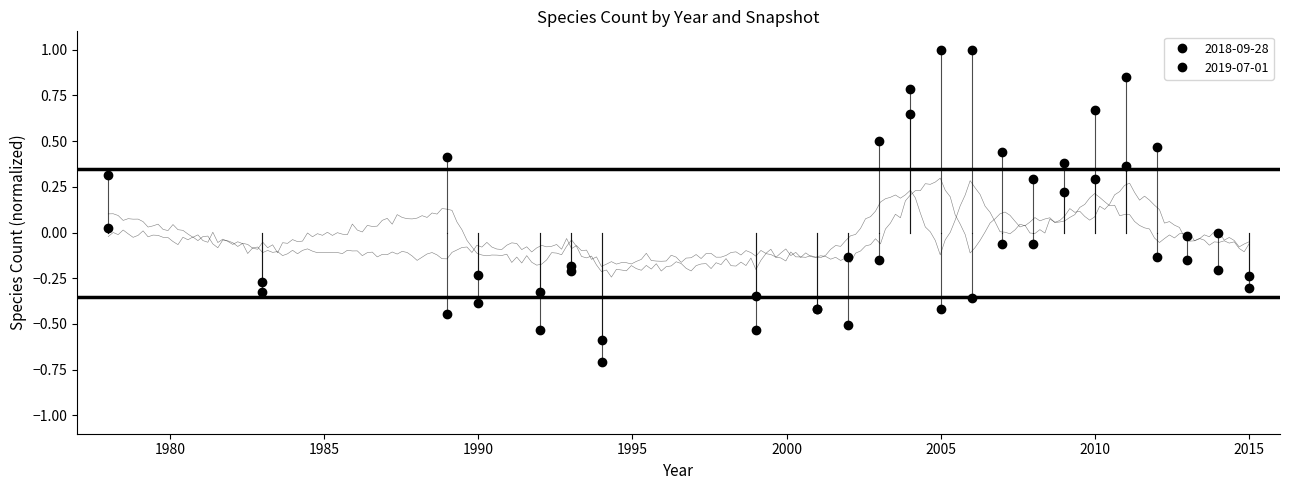

Rank the series by their average value, from highest to lowest.

2019-07-01, 2018-09-28